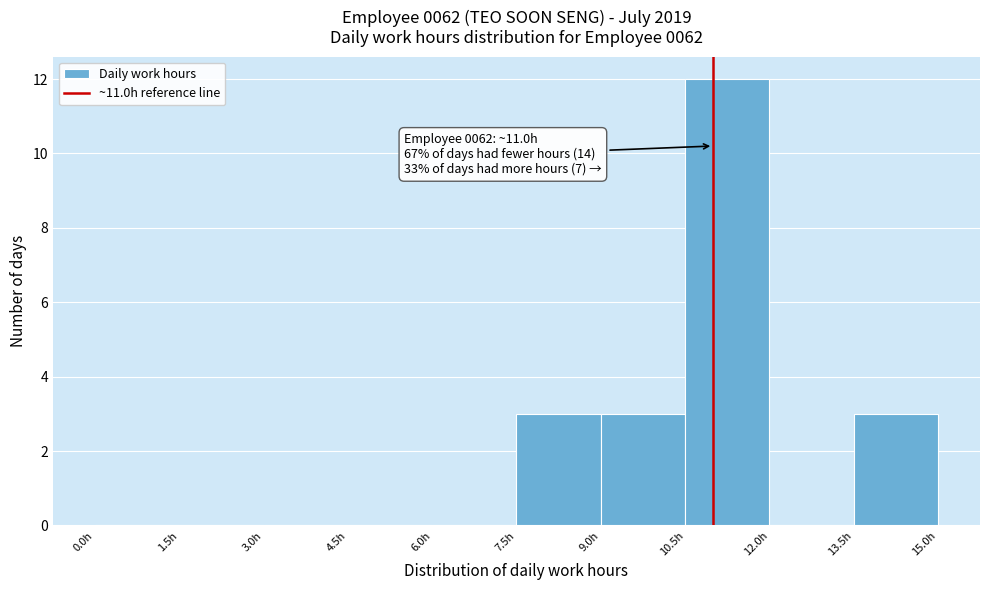

Over which range of the x-axis is the bar tallest?

10.5 to 12.0